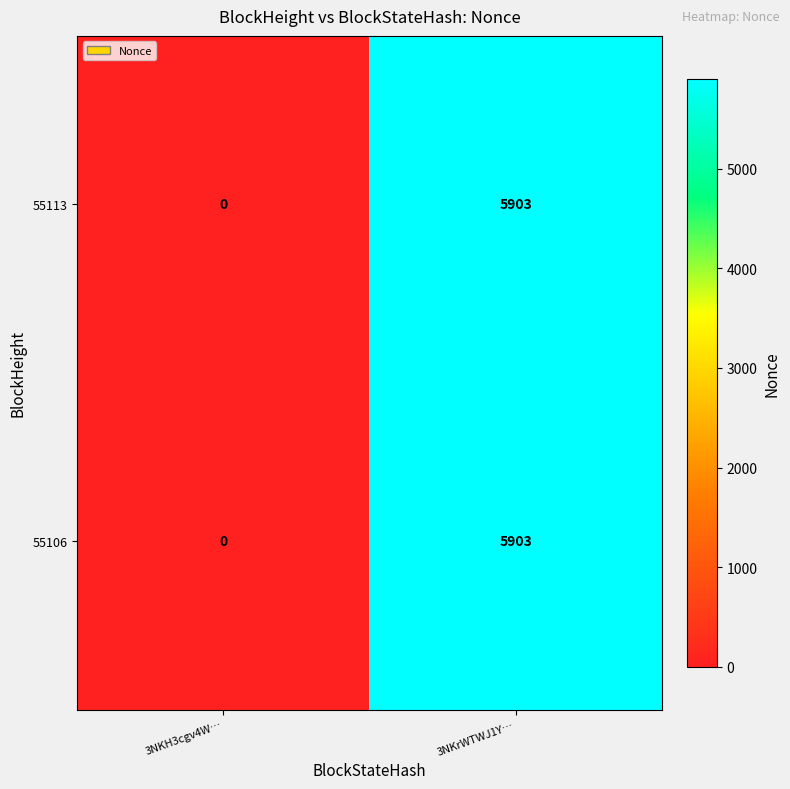

What is the sum of all 55113 values?

5903